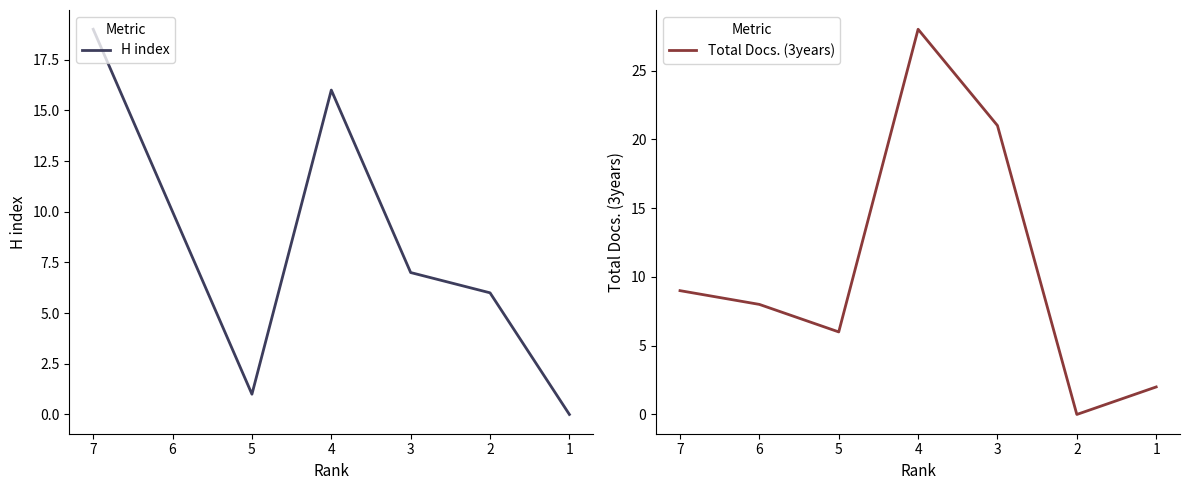

Between 3 and 2, which series saw the biggest shift?

Total Docs. (3years)